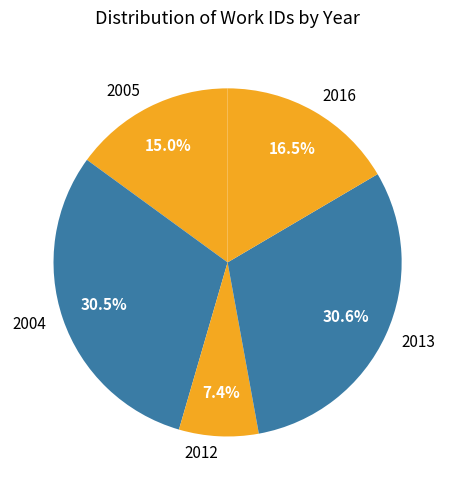

Which category has the smallest portion of the pie?

2012